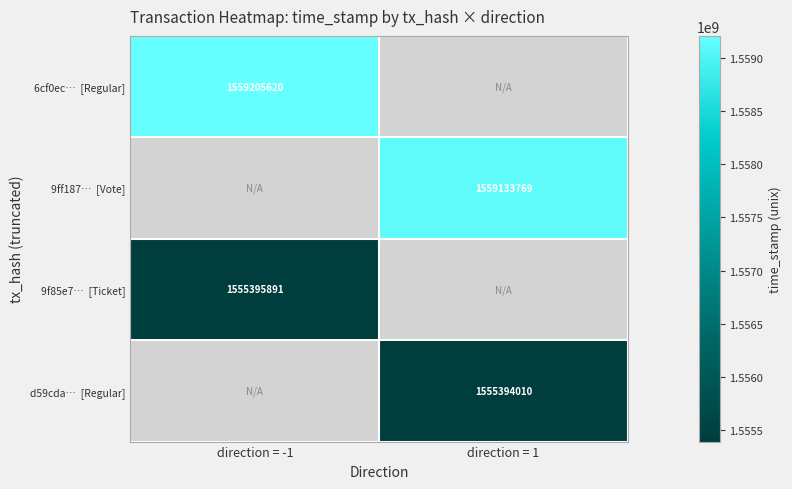

List the series in order of their peak value, highest first.

6cf0ec… [Regular], 9ff187… [Vote], 9f85e7… [Ticket], d59cda… [Regular]